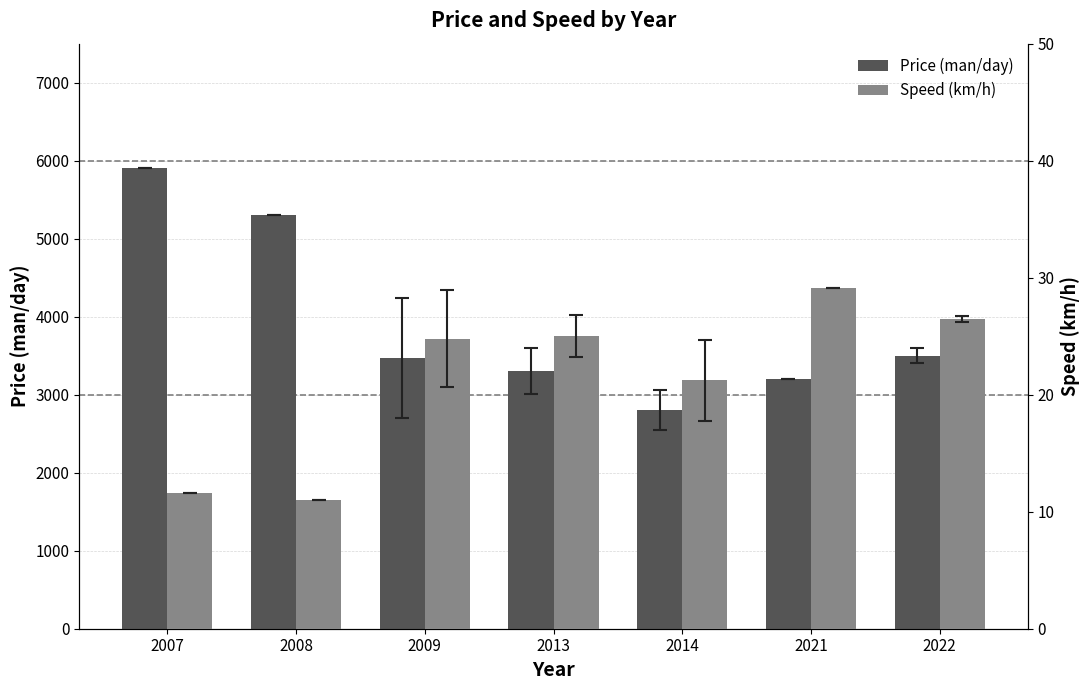

What is the difference between the highest and lowest values at 2022?

3473.6